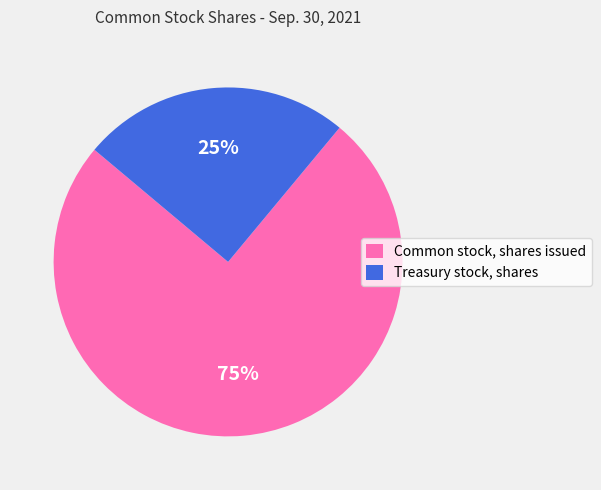

How many segments does this pie chart have?

2